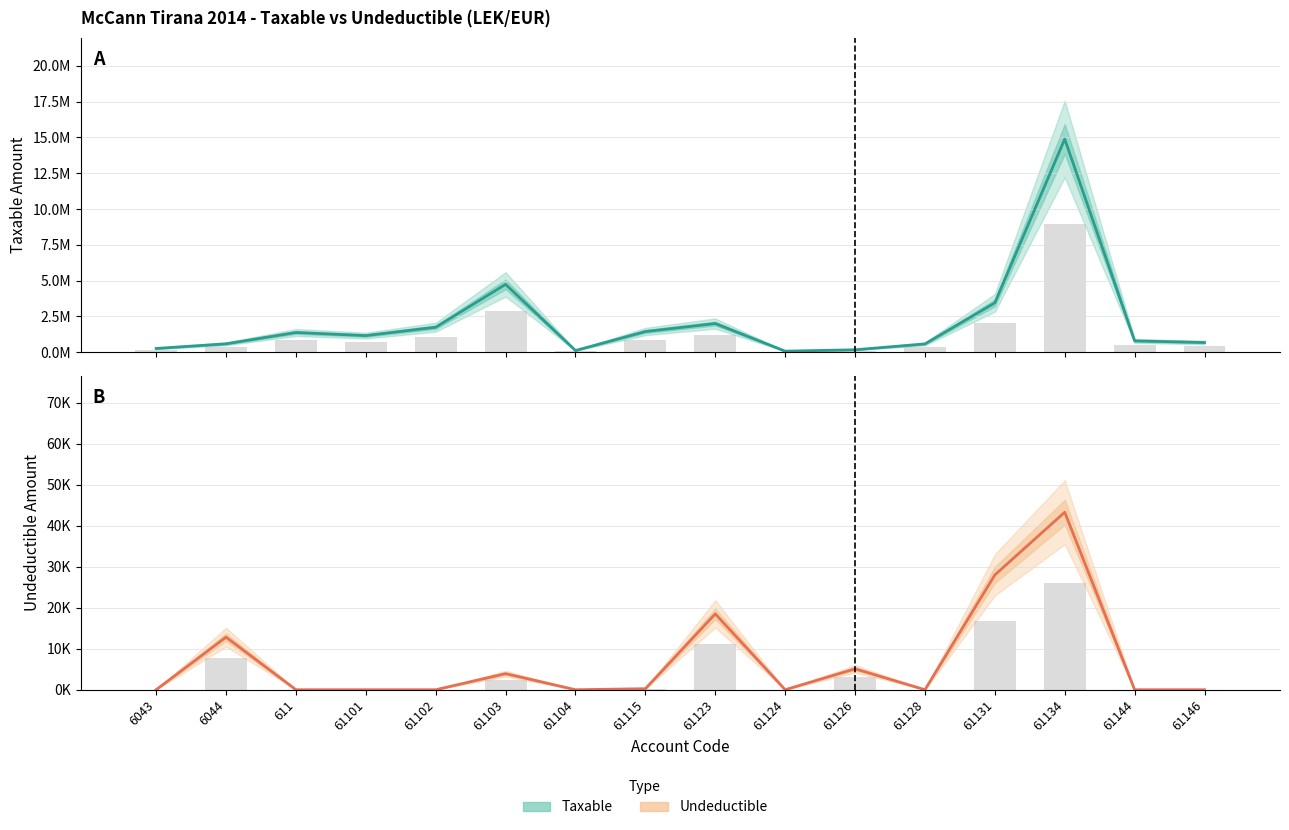

The value of Taxable (estimate) at 61126 is 157990.0. True or false?

True